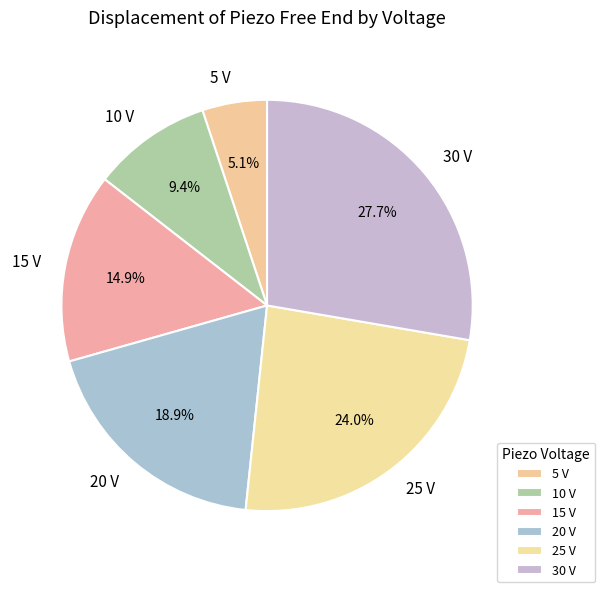

To the nearest percent, what is the average slice percentage?

17%